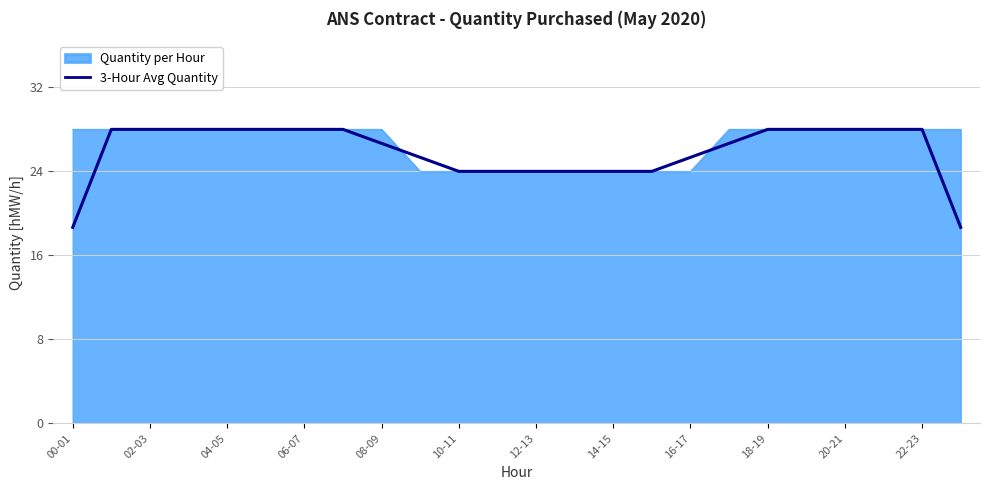

Which series has the widest spread of values?

3-Hour Avg Quantity